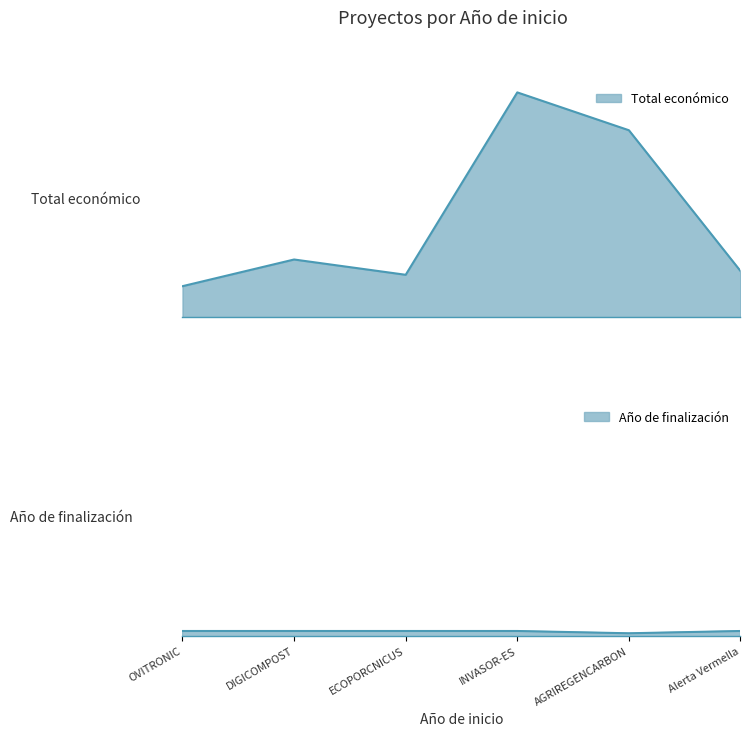

True or false: Año de finalización and Total económico intersect in this chart.

False